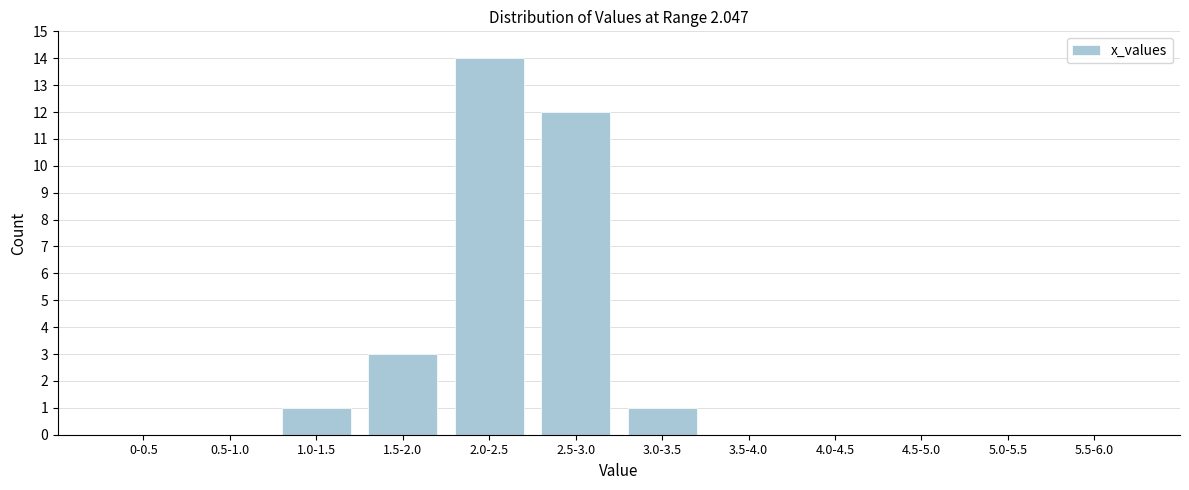

Reading left to right, extract all data points from this chart.

0-0.5=0	0.5-1.0=0	1.0-1.5=1	1.5-2.0=3	2.0-2.5=14	2.5-3.0=12	3.0-3.5=1	3.5-4.0=0	4.0-4.5=0	4.5-5.0=0	5.0-5.5=0	5.5-6.0=0